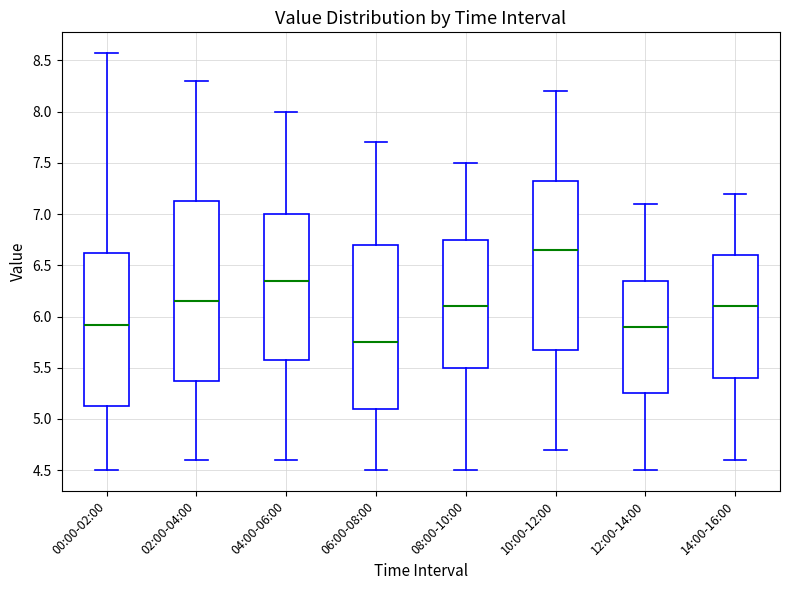

Where does the median line of the box for 02:00-04:00 sit on the y-axis? The values are not printed on the chart, so give them approximately, as read against the axis.

6.15